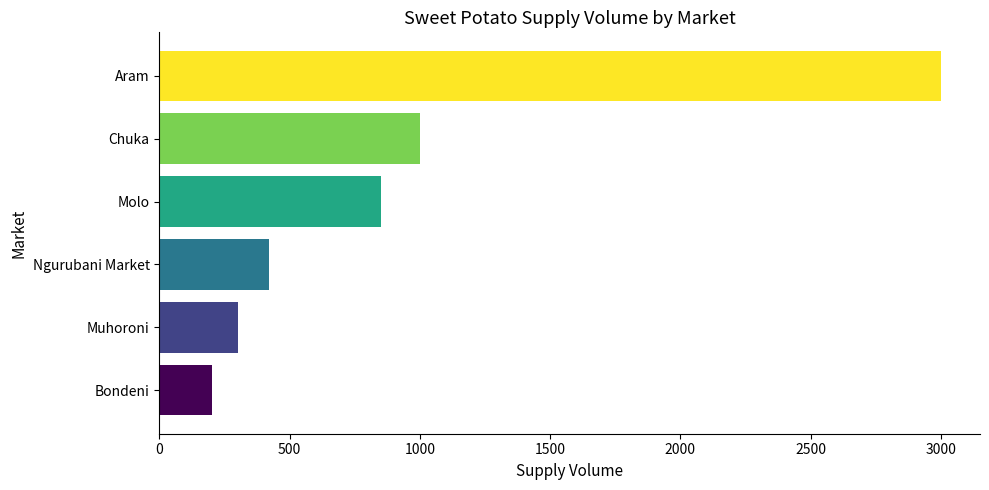

At which category does the chart reach its peak across all series?

Aram